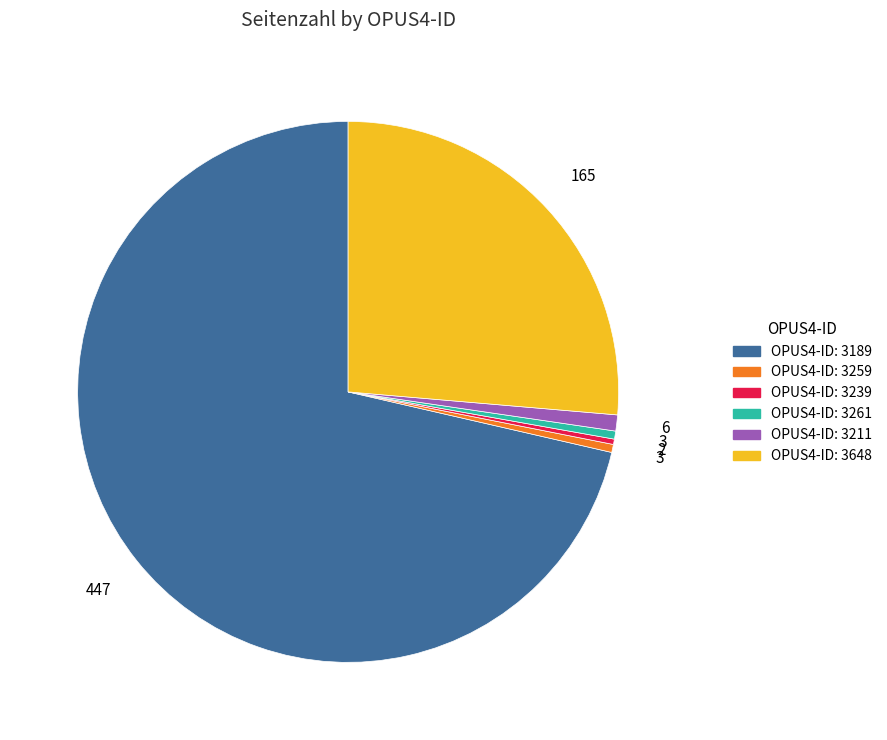

Does any single category account for the majority?

Yes